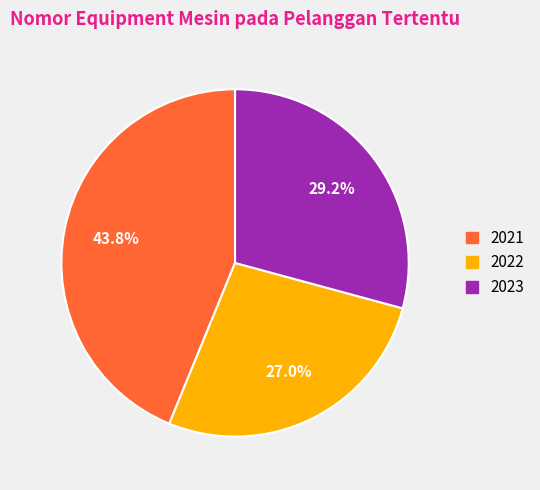

To the nearest percent, what percentage of the pie is 2022?

27%